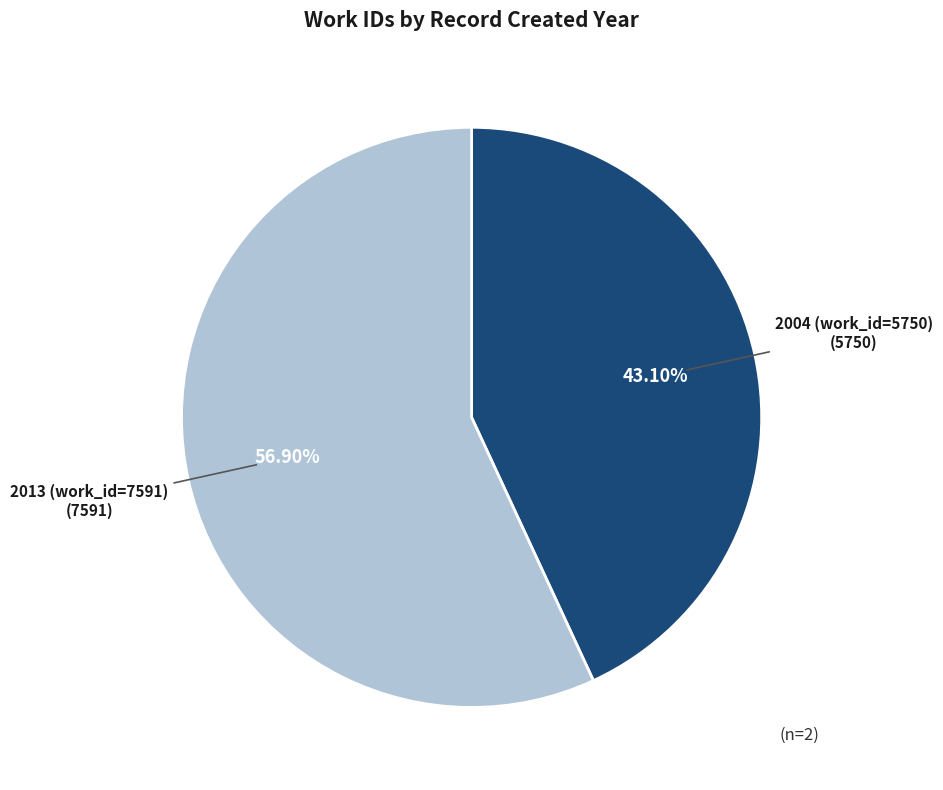

Rank the categories by value from highest to lowest.

2013 (work_id=7591), 2004 (work_id=5750)